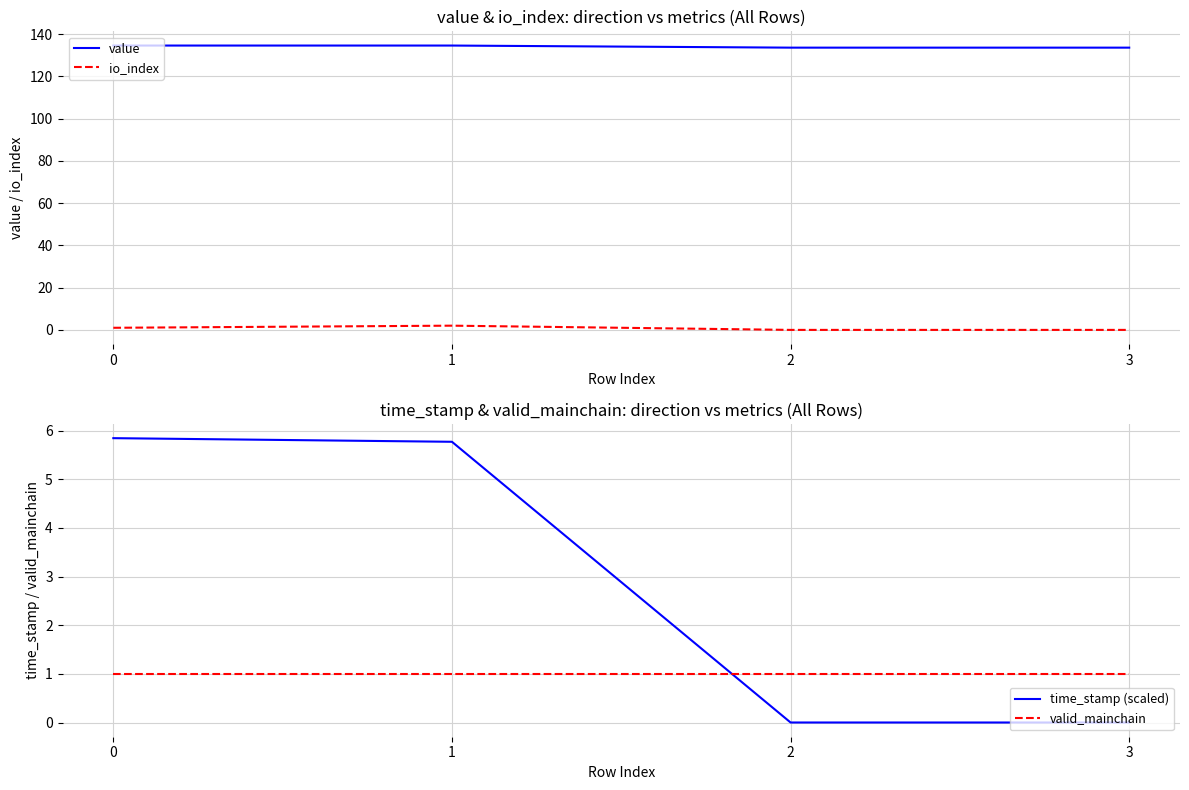

What is the sum of the io_index values at 0 and 3?

1.0